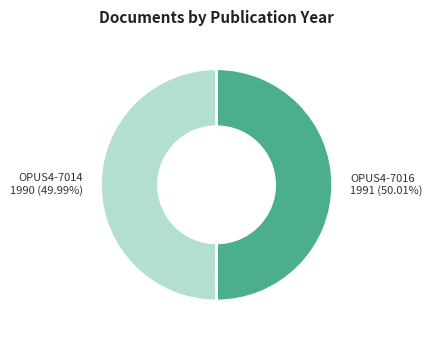

Does any single category account for the majority?

Yes